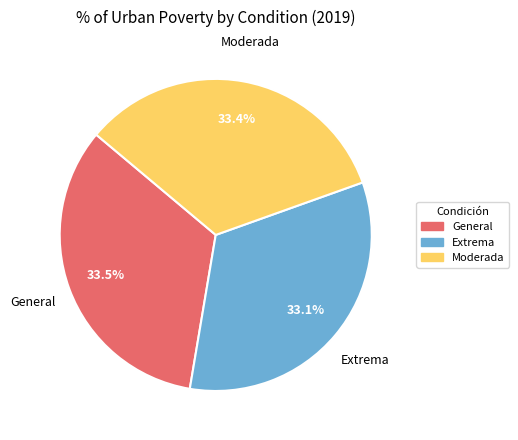

Combined, do Moderada and General account for over 50%?

Yes